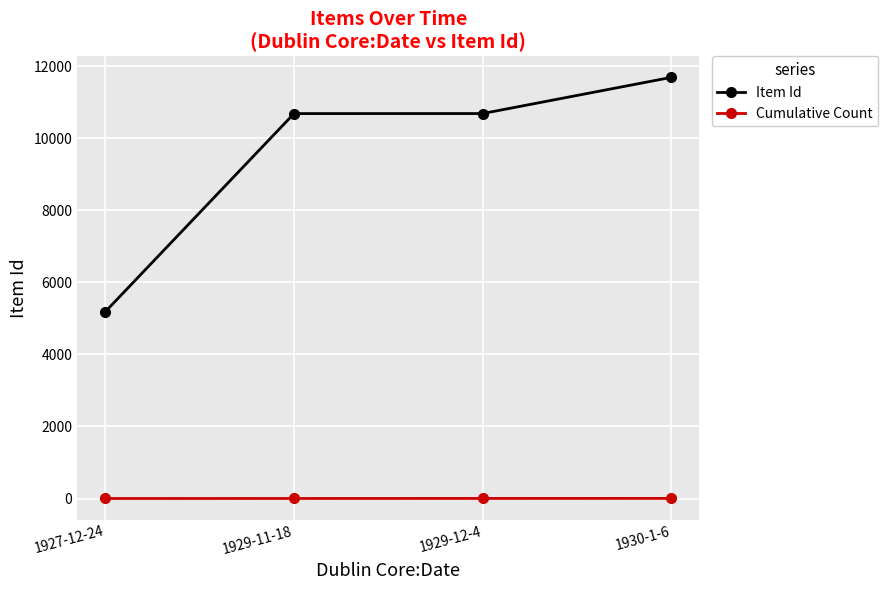

At 1929-11-18, list the series in order from smallest to largest.

Cumulative Count, Item Id